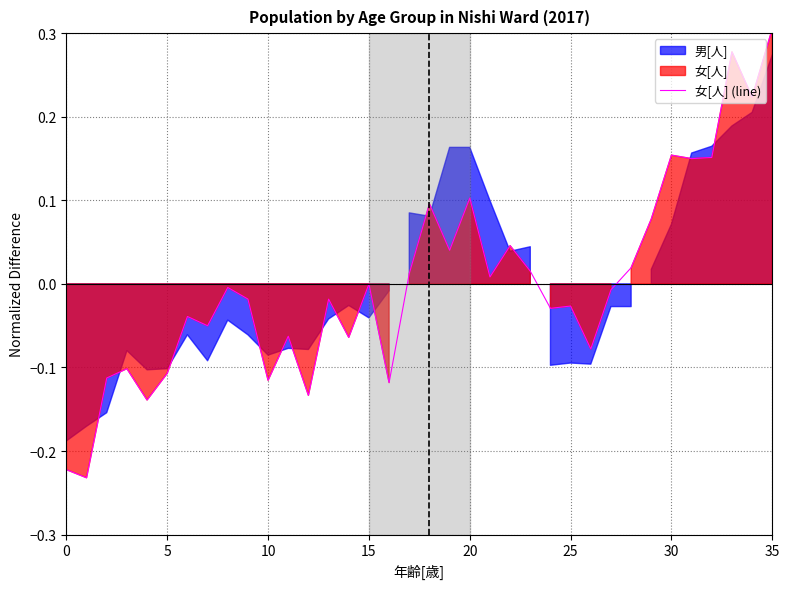

True or false: the data shows -0.1 at 10.

True